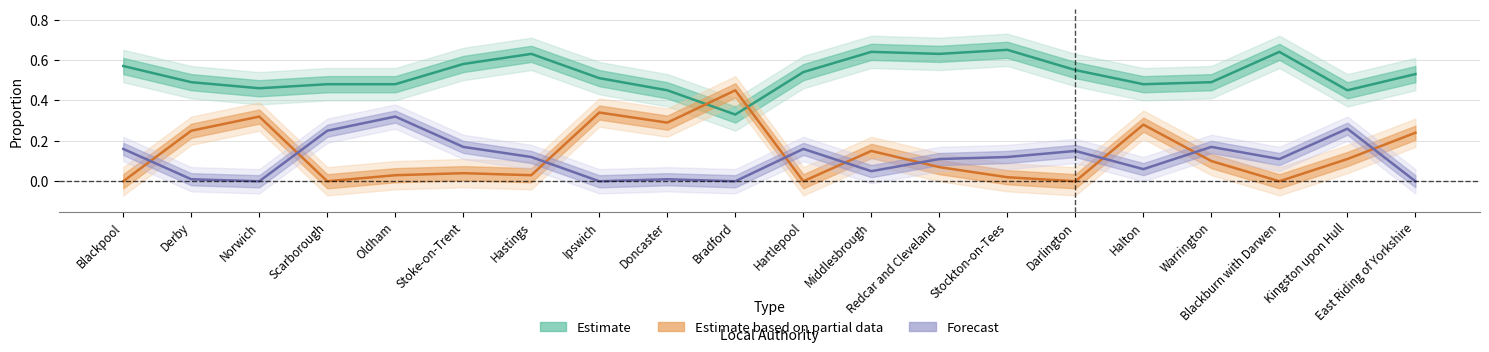

How many categories are shown in the chart?

20